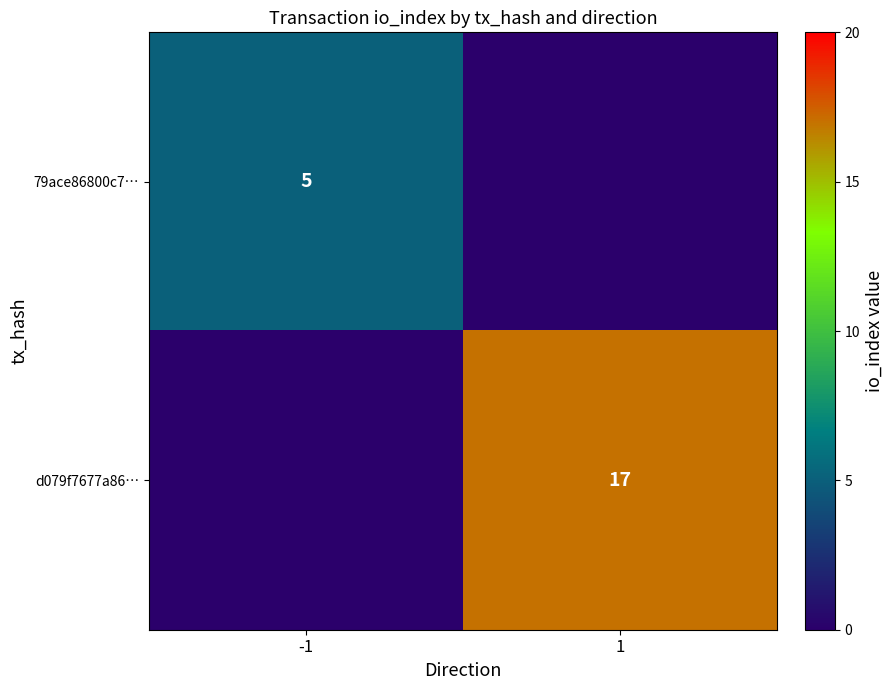

The d079f7677a86… series shows 25 at 1. True or false?

False